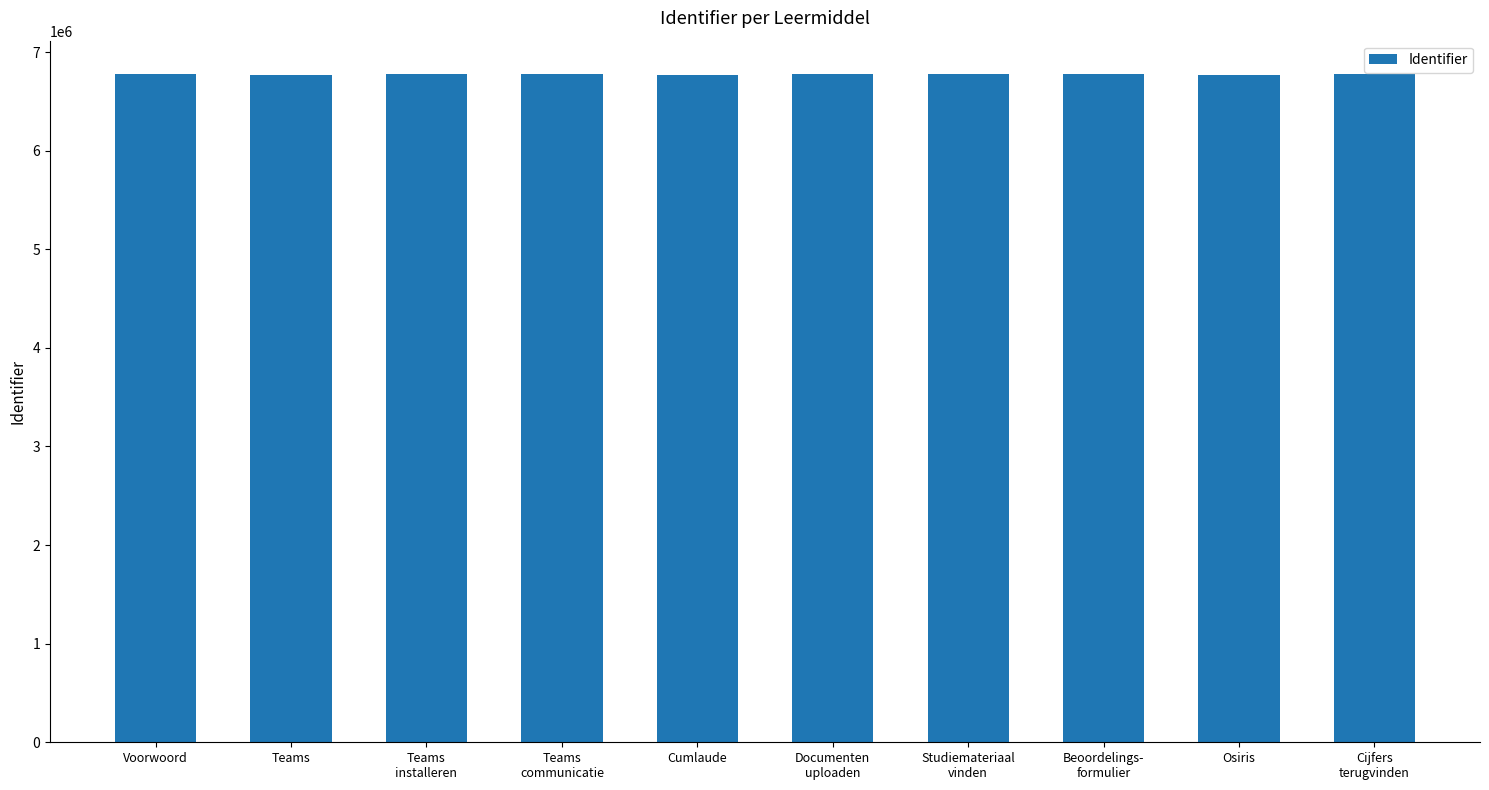

What is the minimum value shown in the chart?

6772812